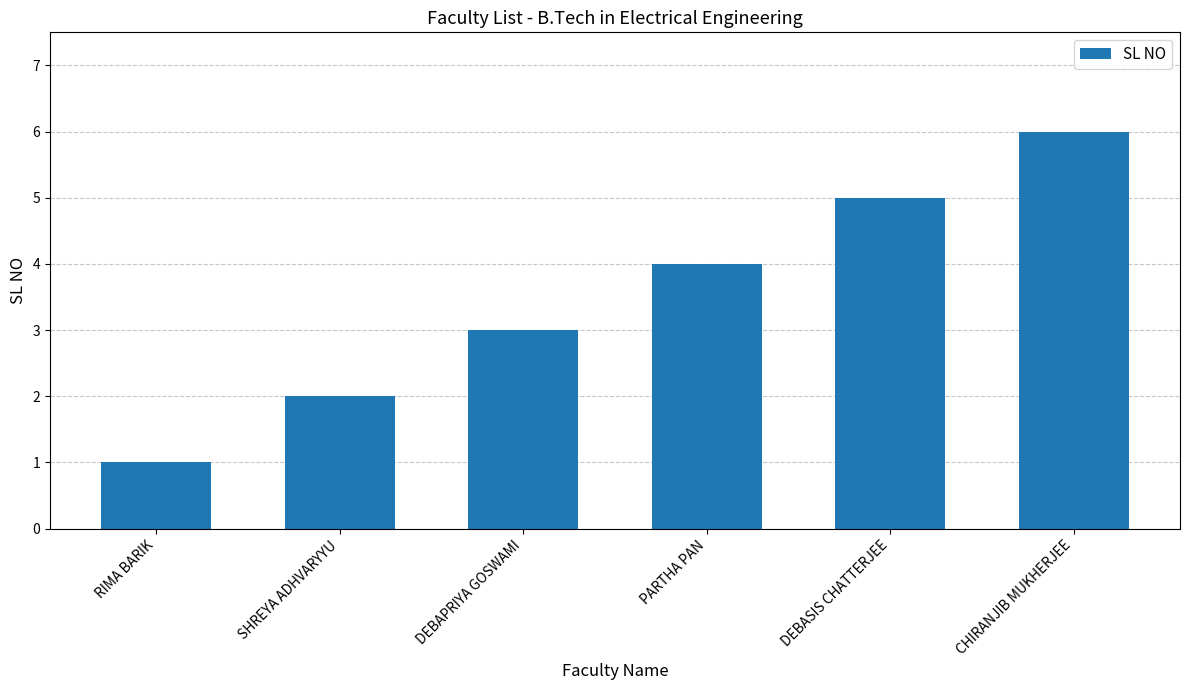

List the labels in order of value, largest first.

CHIRANJIB MUKHERJEE, DEBASIS CHATTERJEE, PARTHA PAN, DEBAPRIYA GOSWAMI, SHREYA ADHVARYYU, RIMA BARIK